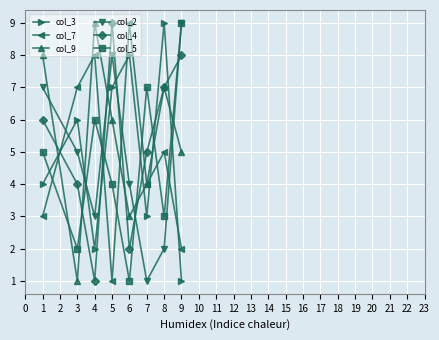

Is it true that col_2 equals 9 at 1?

False